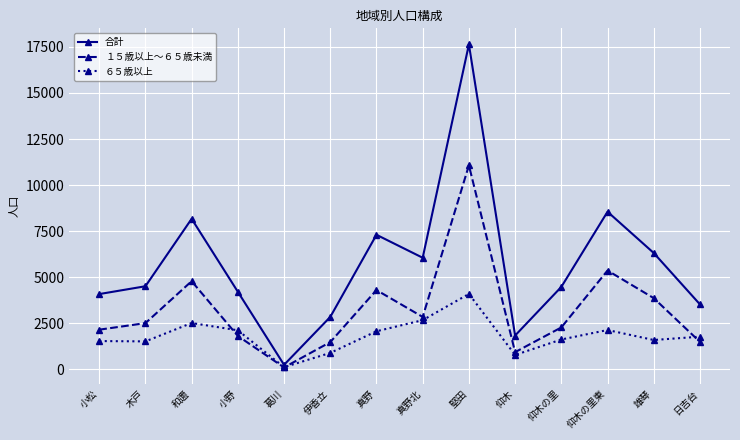

True or false: １５歳以上～６５歳未満 has a value of 1271 at 雄琴.

False